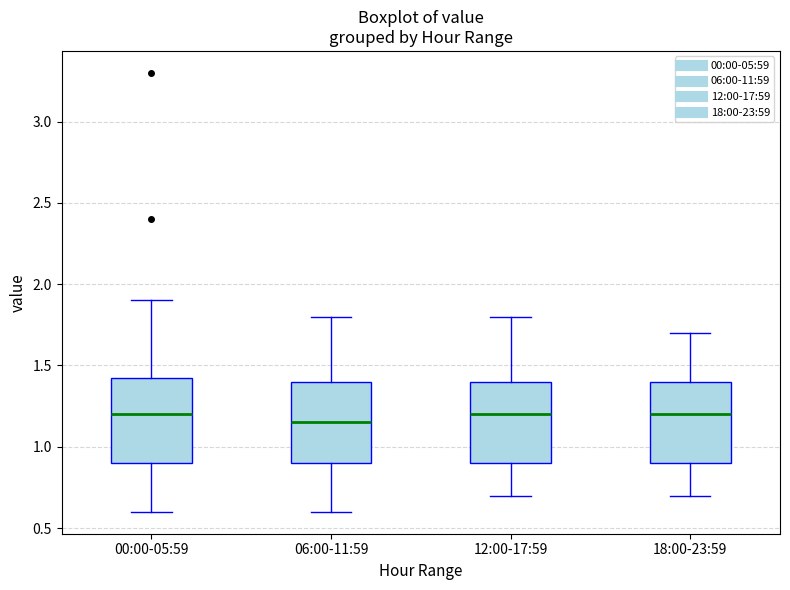

Where does the median line of the box for 00:00-05:59 sit on the y-axis? The values are not printed on the chart, so give them approximately, as read against the axis.

1.20